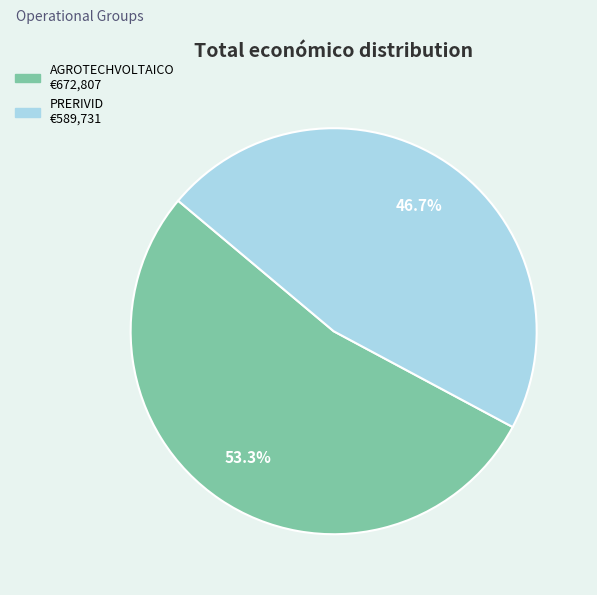

Is the sum of PRERIVID and AGROTECHVOLTAICO greater than half?

Yes